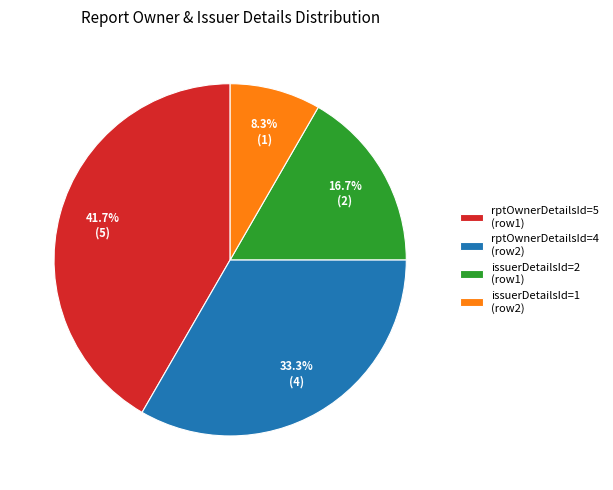

What portion of the pie excludes issuerDetailsId=2 (row1)?

83.3%